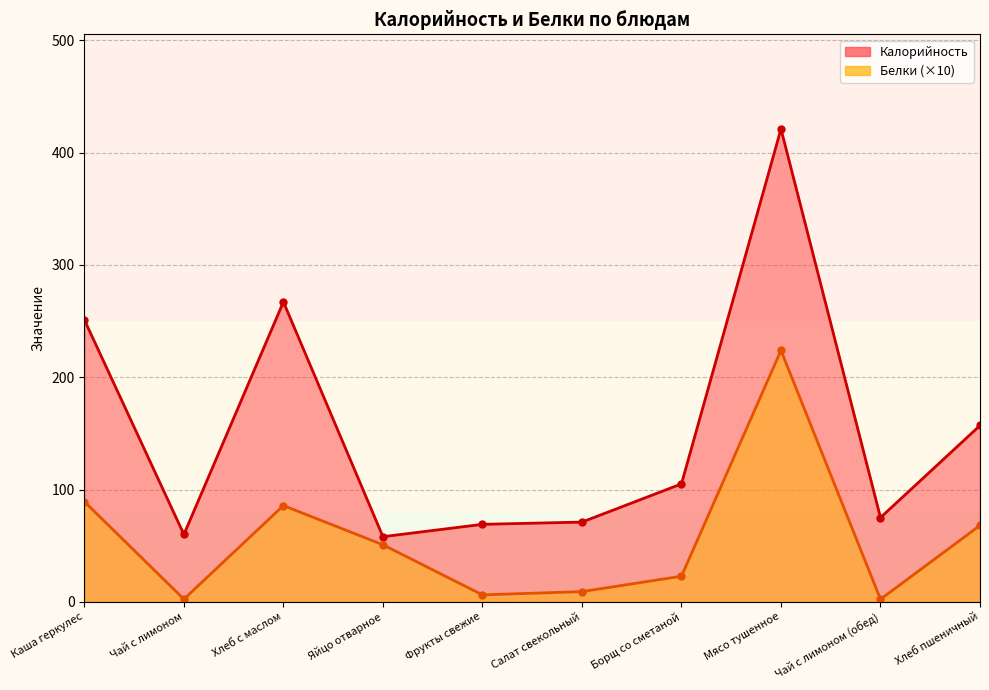

At which category does Белки reach its first local valley?

Чай с лимоном